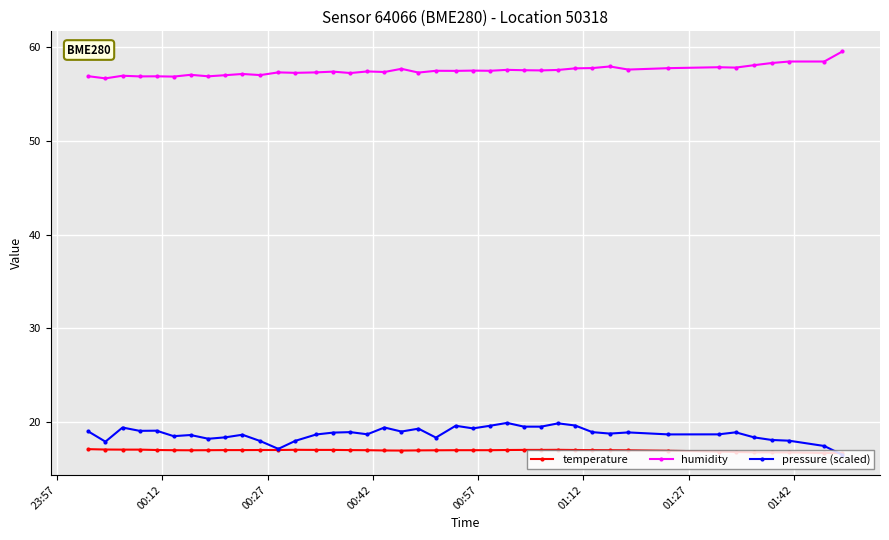

True or false: humidity and pressure (scaled) cross at least once.

False